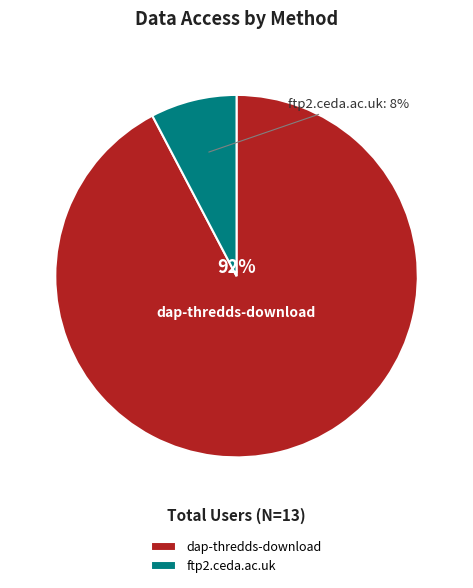

How many slices are in this pie chart?

2